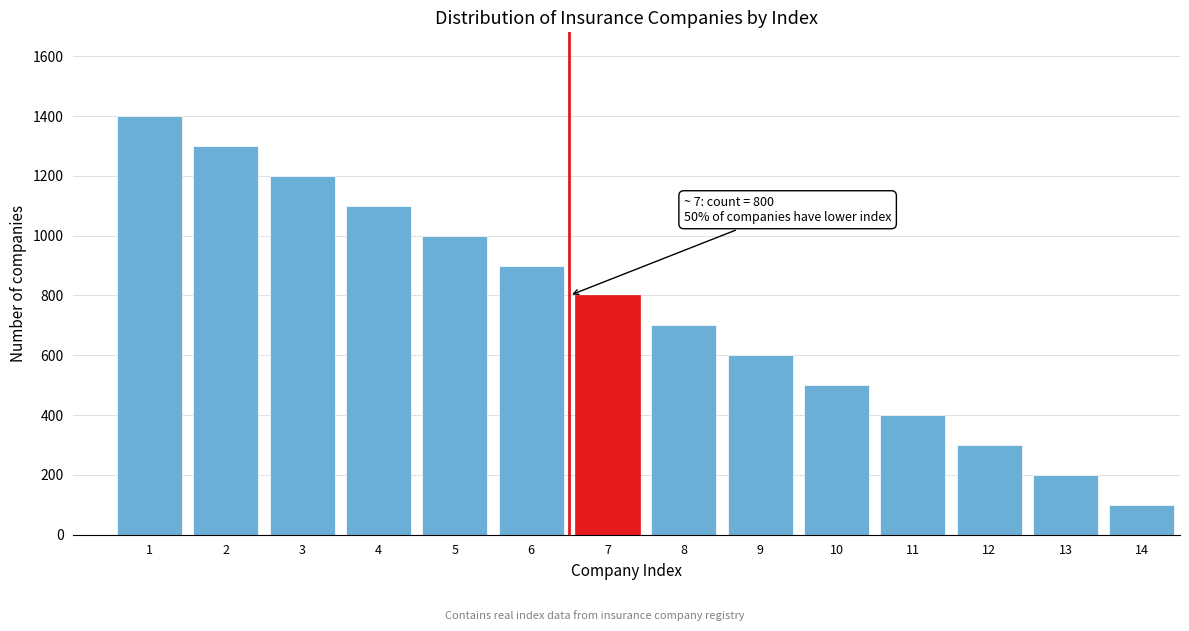

Reading right to left, extract all data points from this chart.

14=100	13=200	12=300	11=400	10=500	9=600	8=700	7=800	6=900	5=1000	4=1100	3=1200	2=1300	1=1400